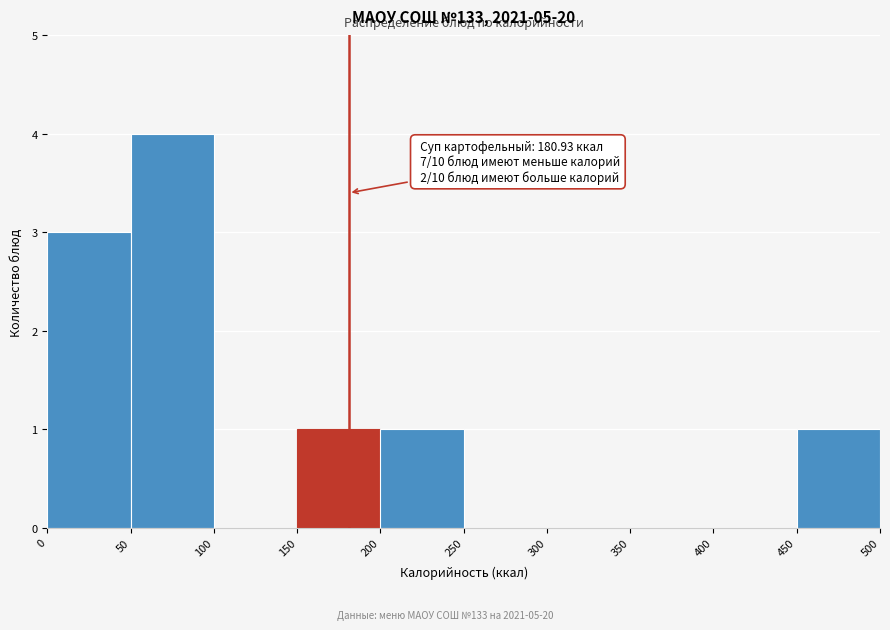

Over which range of the x-axis is the bar tallest?

50 to 100